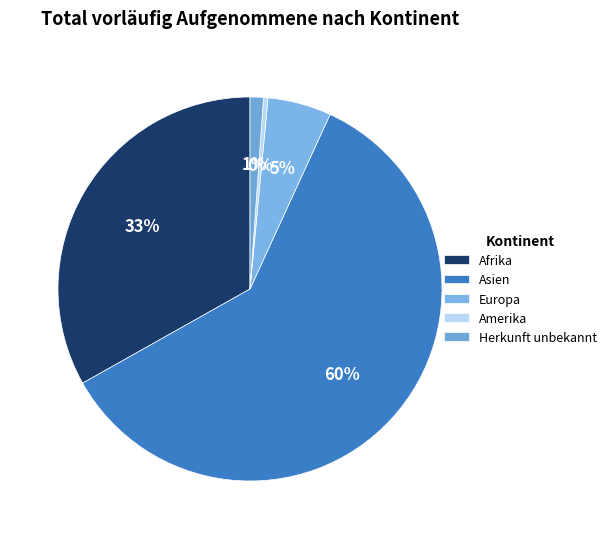

How many slices are in this pie chart?

5